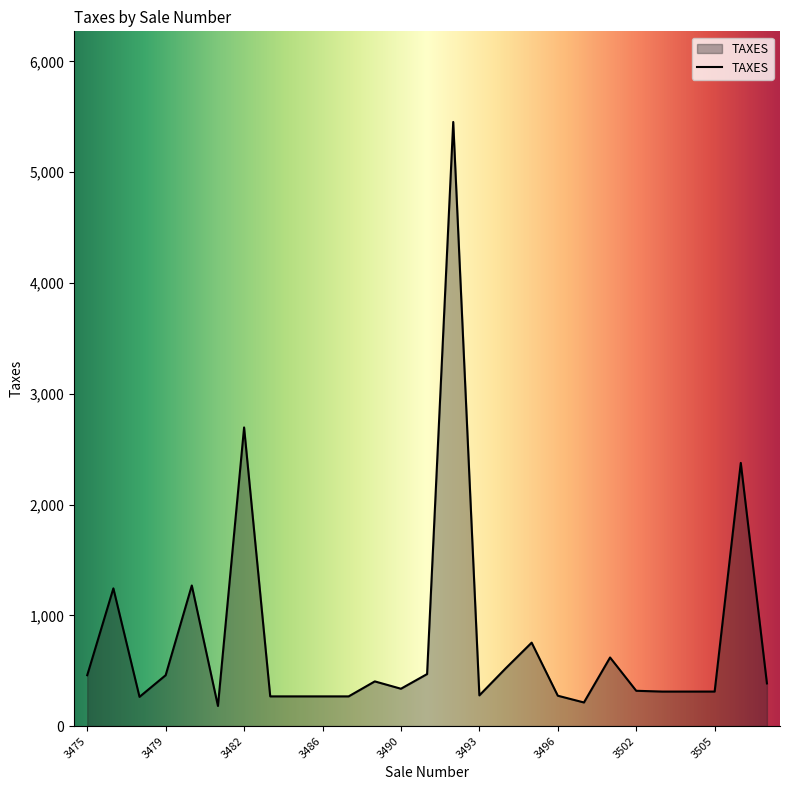

What is the difference between the maximum and minimum values?

5272.4